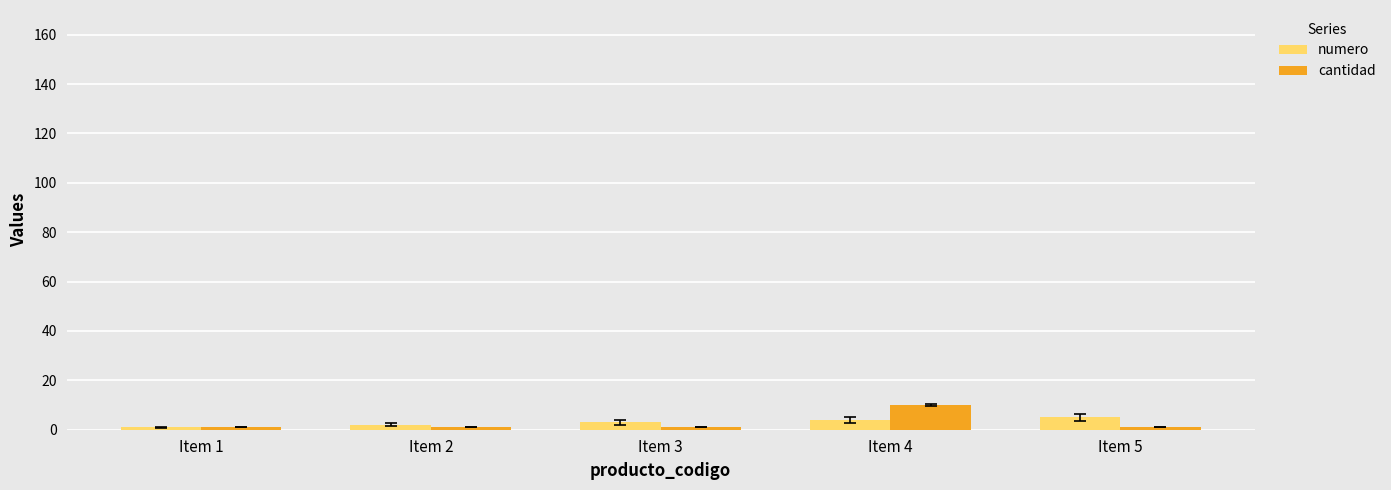

At which category is the sum across all series the highest?

Item 4